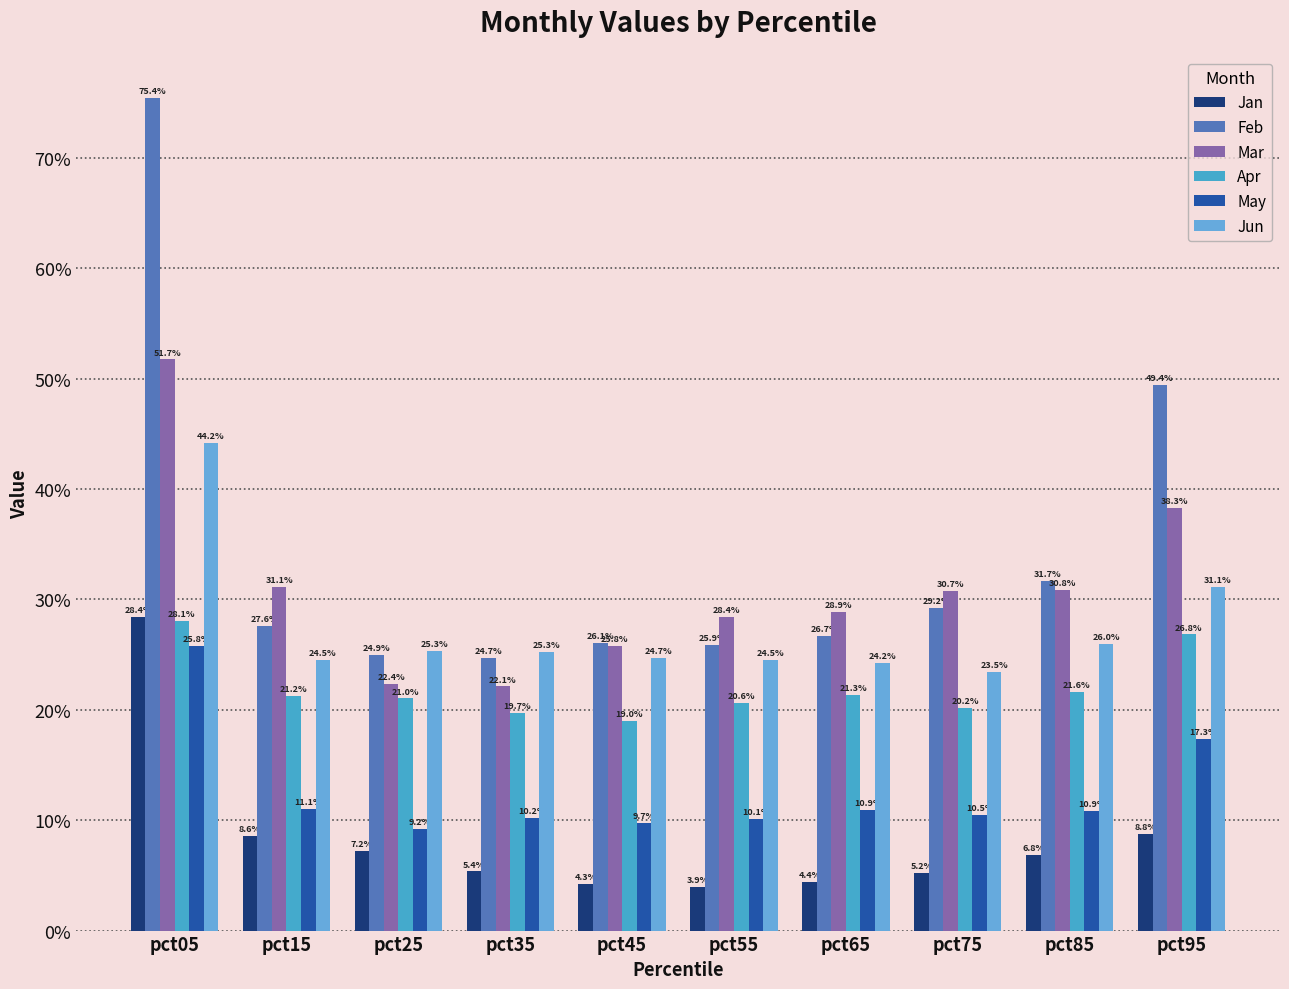

Reading left to right, extract all data points from this chart.

Jan: pct05=0.3	pct15=0.1	pct25=0.1	pct35=0.1	pct45=0.0	pct55=0.0	pct65=0.0	pct75=0.1	pct85=0.1	pct95=0.1
Feb: pct05=0.8	pct15=0.3	pct25=0.2	pct35=0.2	pct45=0.3	pct55=0.3	pct65=0.3	pct75=0.3	pct85=0.3	pct95=0.5
Mar: pct05=0.5	pct15=0.3	pct25=0.2	pct35=0.2	pct45=0.3	pct55=0.3	pct65=0.3	pct75=0.3	pct85=0.3	pct95=0.4
Apr: pct05=0.3	pct15=0.2	pct25=0.2	pct35=0.2	pct45=0.2	pct55=0.2	pct65=0.2	pct75=0.2	pct85=0.2	pct95=0.3
May: pct05=0.3	pct15=0.1	pct25=0.1	pct35=0.1	pct45=0.1	pct55=0.1	pct65=0.1	pct75=0.1	pct85=0.1	pct95=0.2
Jun: pct05=0.4	pct15=0.2	pct25=0.3	pct35=0.3	pct45=0.2	pct55=0.2	pct65=0.2	pct75=0.2	pct85=0.3	pct95=0.3